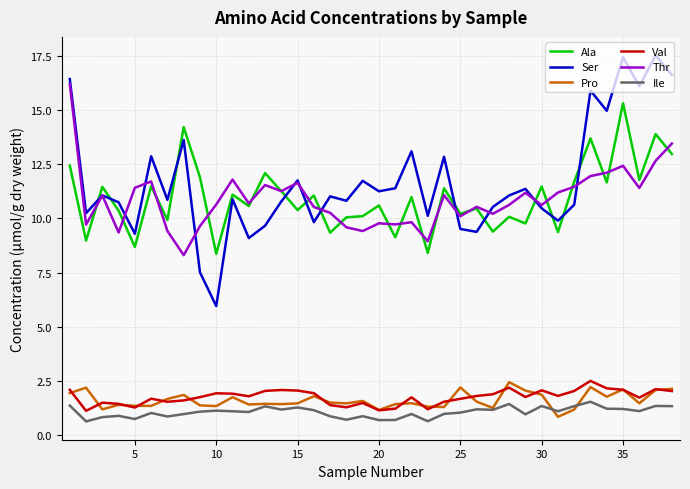

What is the minimum value shown in the chart?

0.6